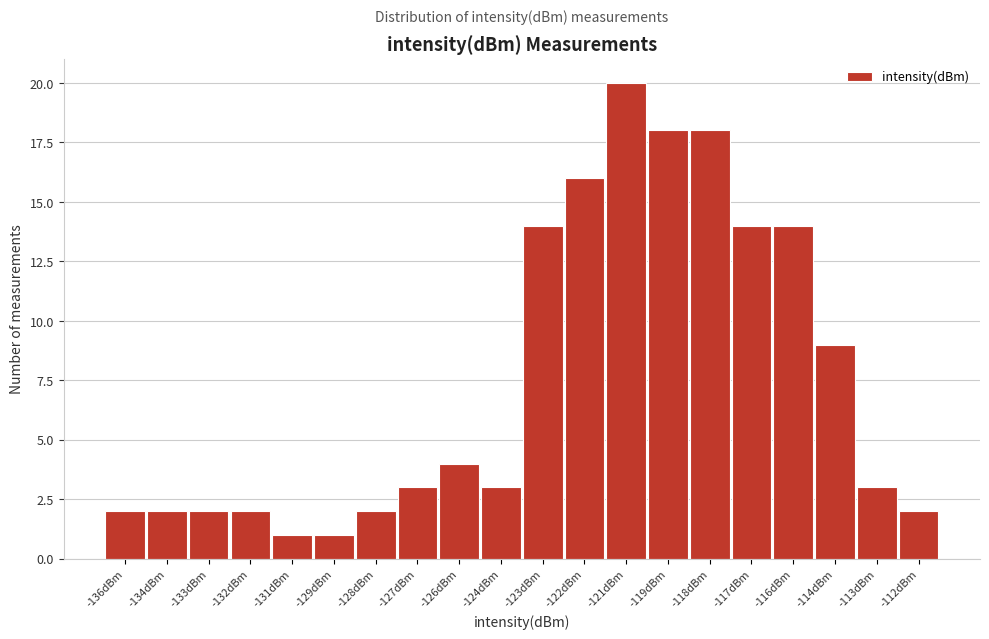

Reading left to right, what are all the values shown in this chart?

2	2	2	2	1	1	2	3	4	3	14	16	20	18	18	14	14	9	3	2